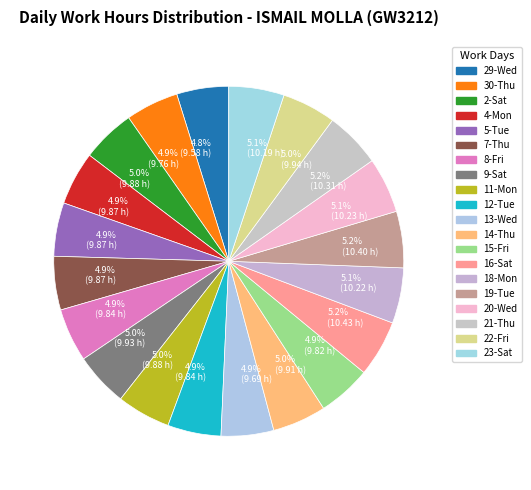

What percentage is the 30-Thu slice, to the nearest percent?

5%